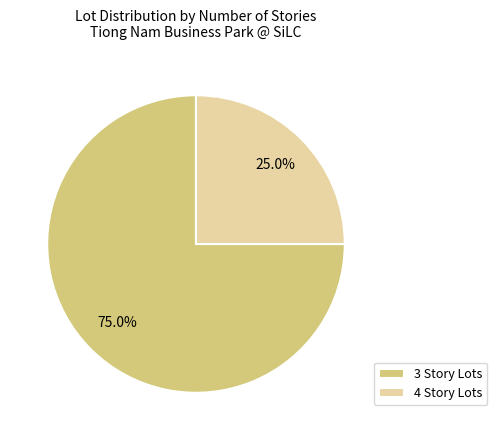

How many segments does this pie chart have?

2